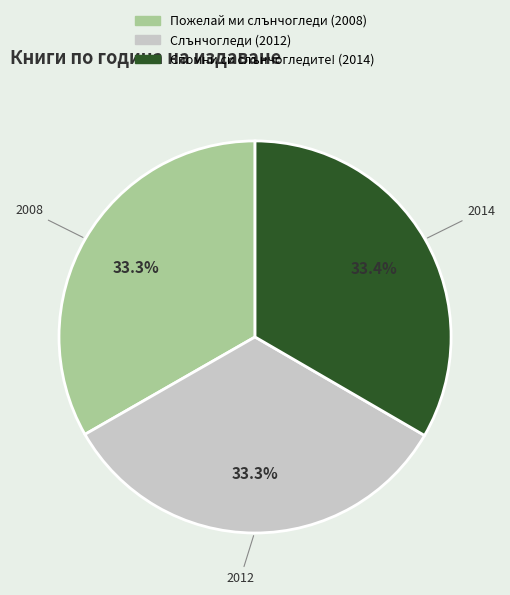

What percentage is NOT represented by Пожелай ми слънчогледи (2008)?

66.7%